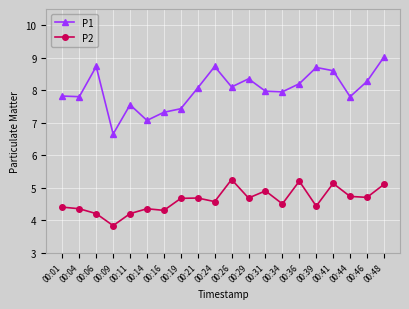

What is the difference between the highest and lowest values at 00:14?

2.7